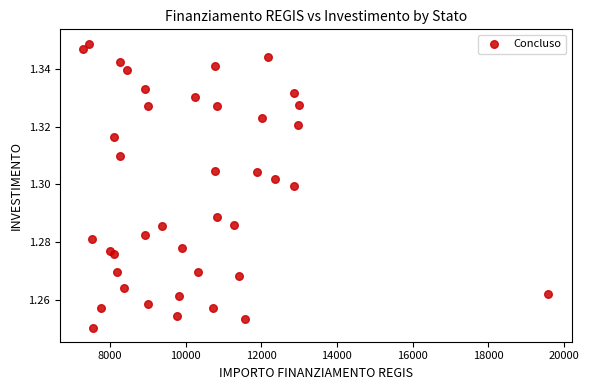

What is the range of X values (max minus min)?

12295.7